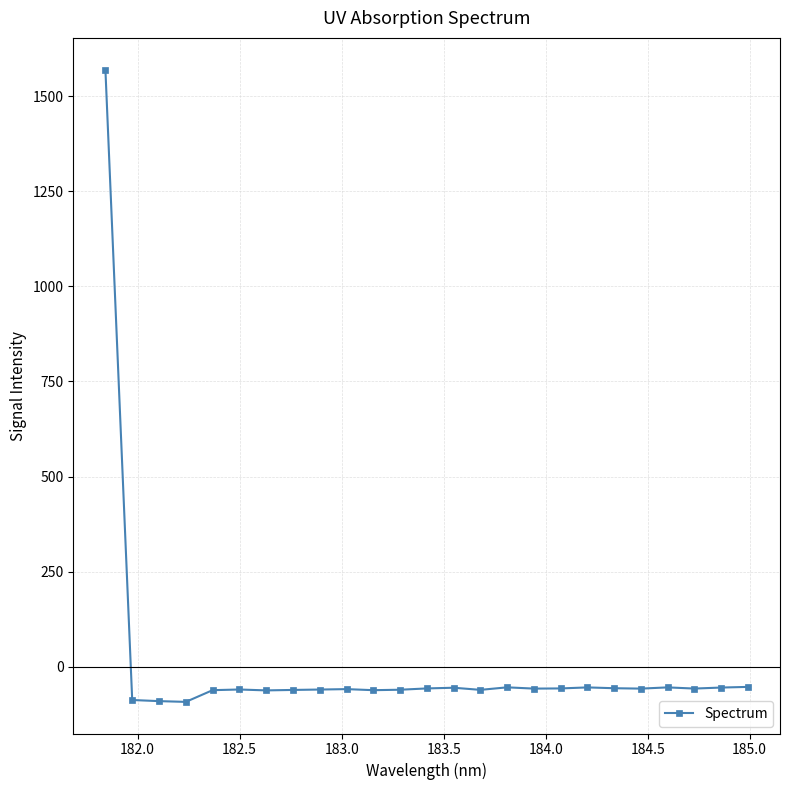

What is the difference between the maximum and minimum values?

1662.1